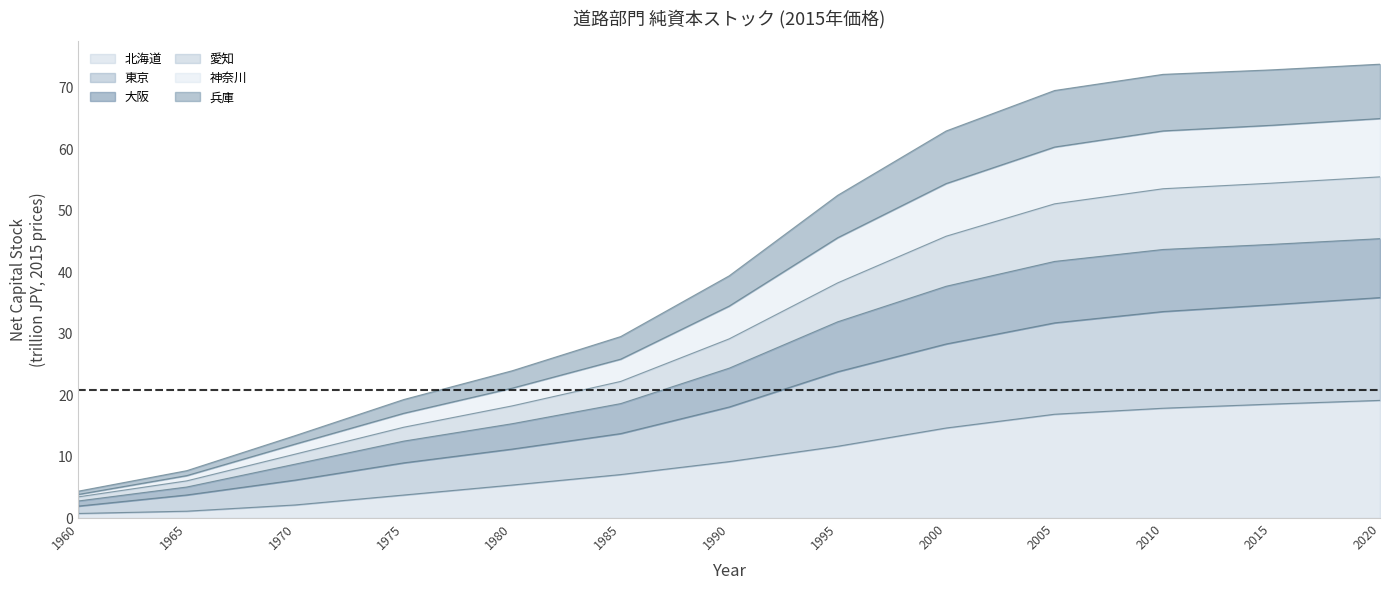

What are all the series names shown in the legend?

北海道, 東京, 大阪, 愛知, 神奈川, 兵庫